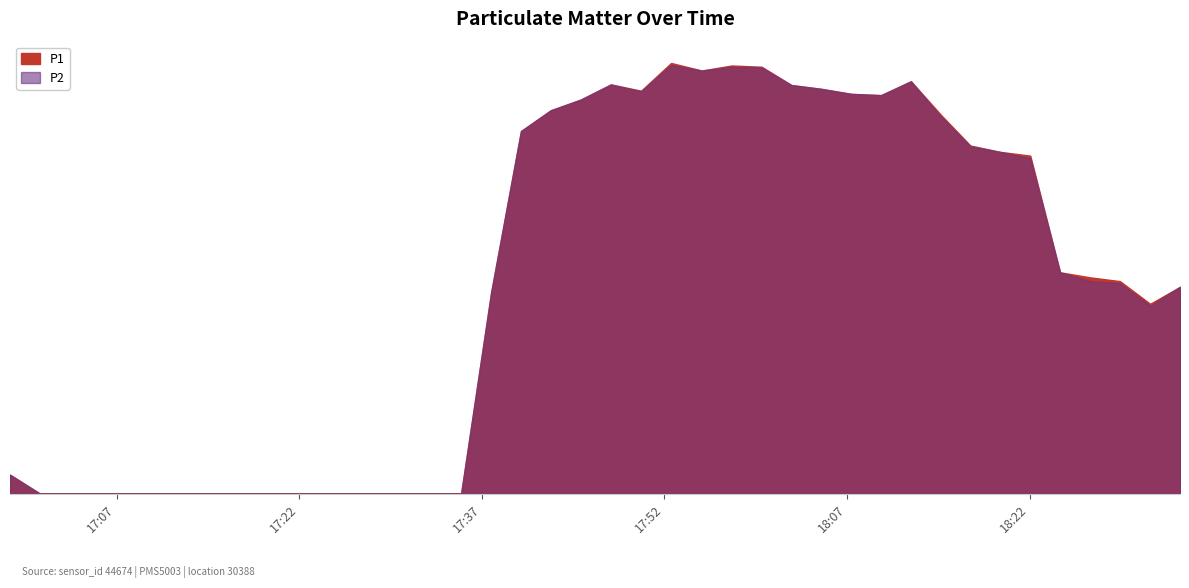

What is the difference between the maximum and minimum values in the P1 series?

683